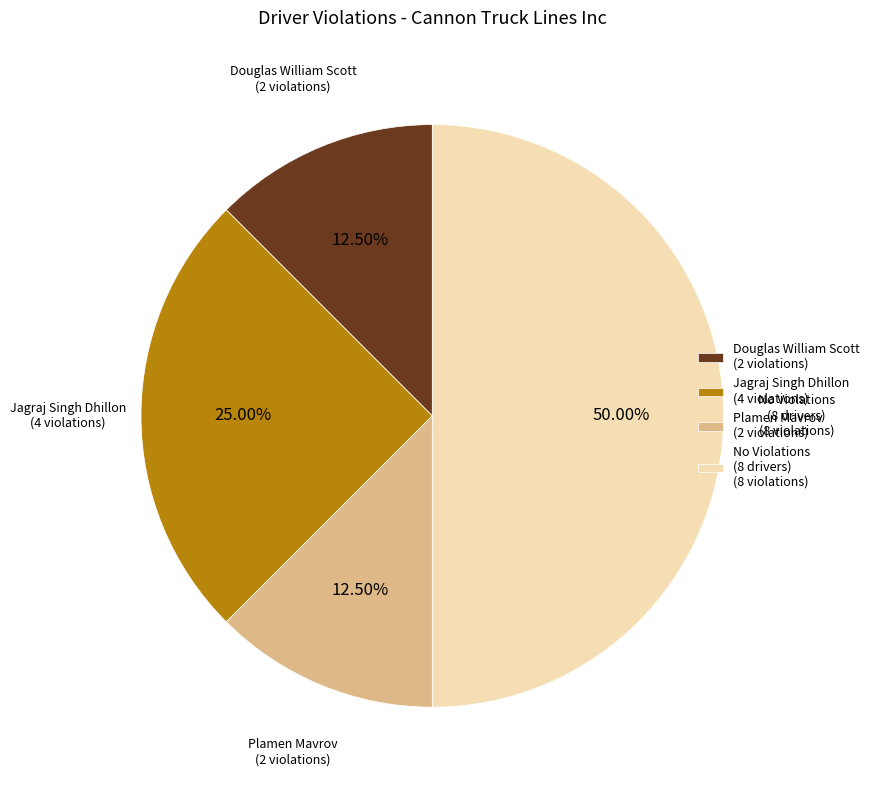

Which category has the biggest portion of the pie?

No Violations (8 drivers) (8 violations)